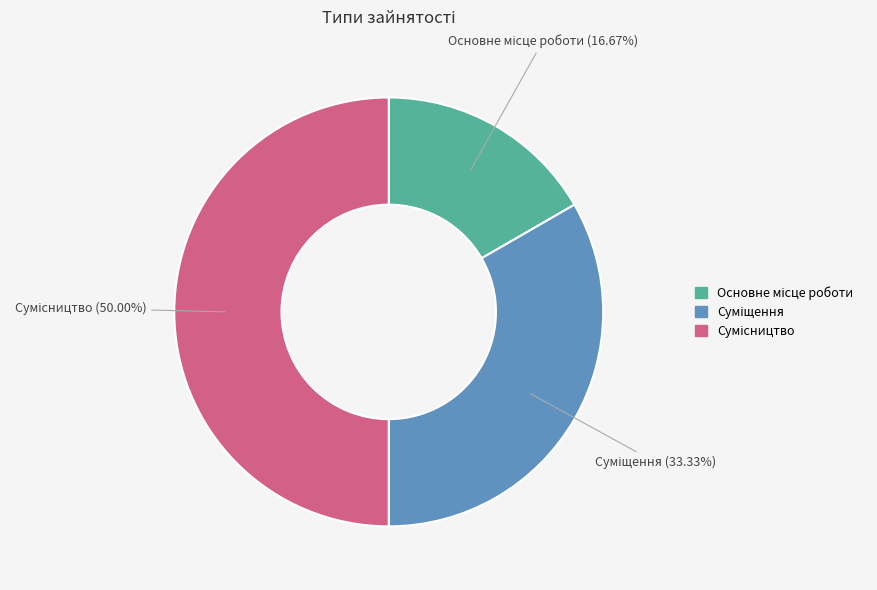

Approximately how many times larger is the value at Суміщення compared to Основне місце роботи?

2.0